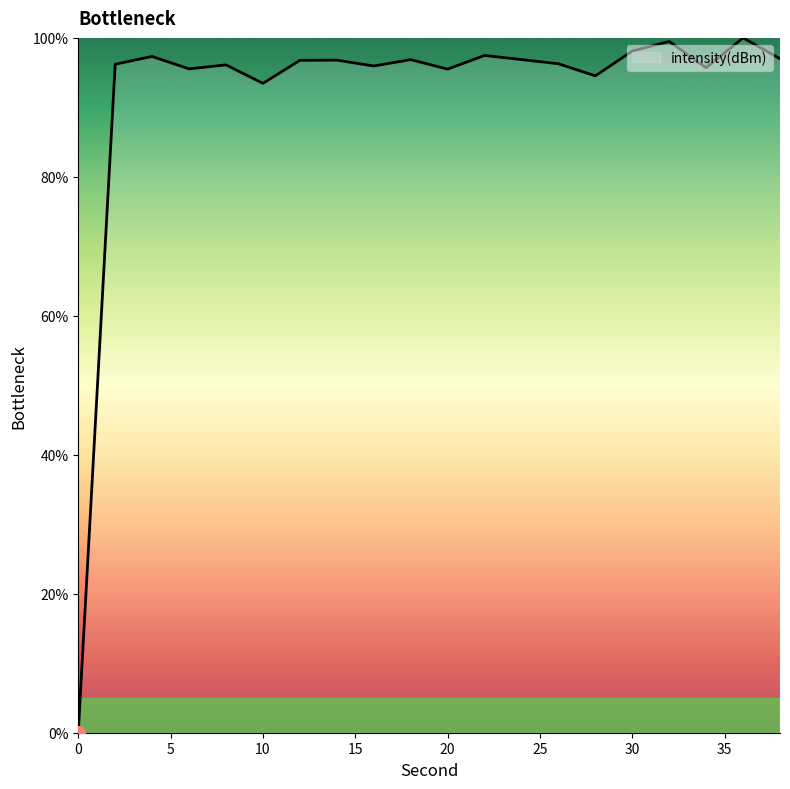

What is the greatest value displayed?

100.0